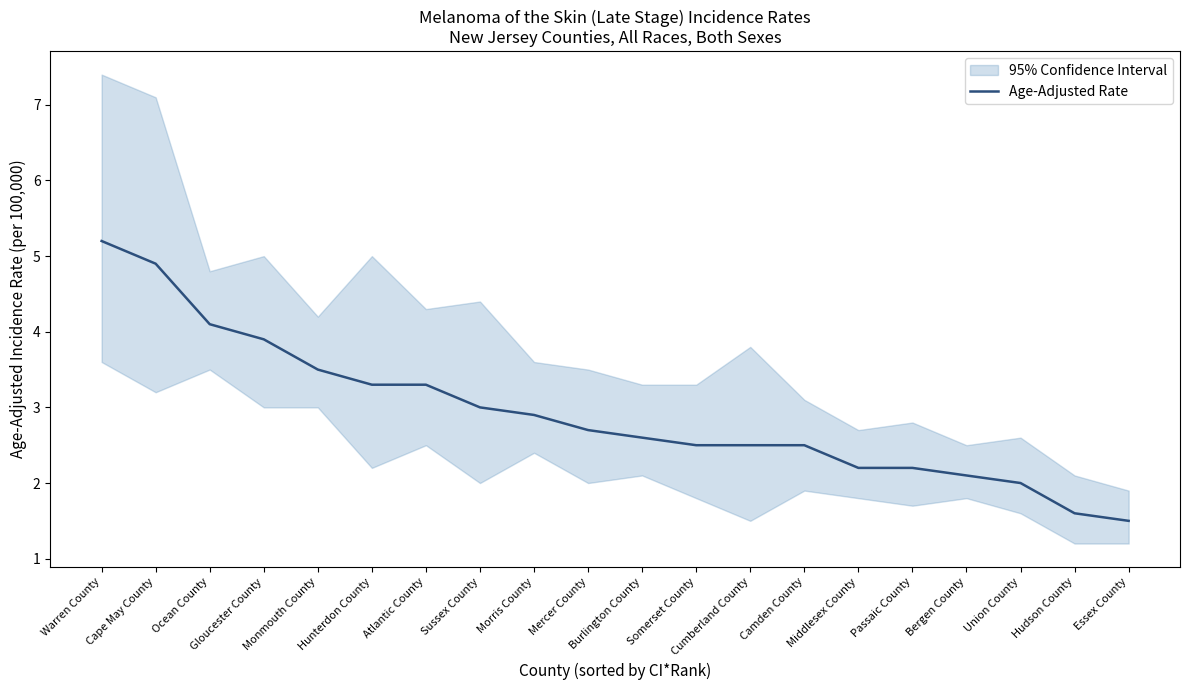

What is the difference between the second highest and minimum values?

3.4